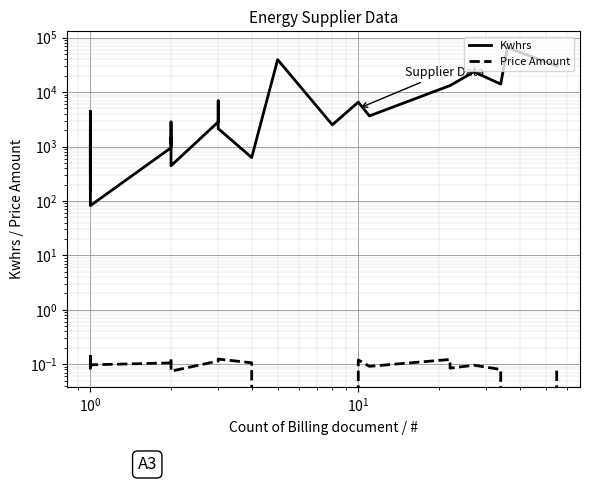

Rank the series by their maximum value, from lowest to highest.

Price Amount, Kwhrs